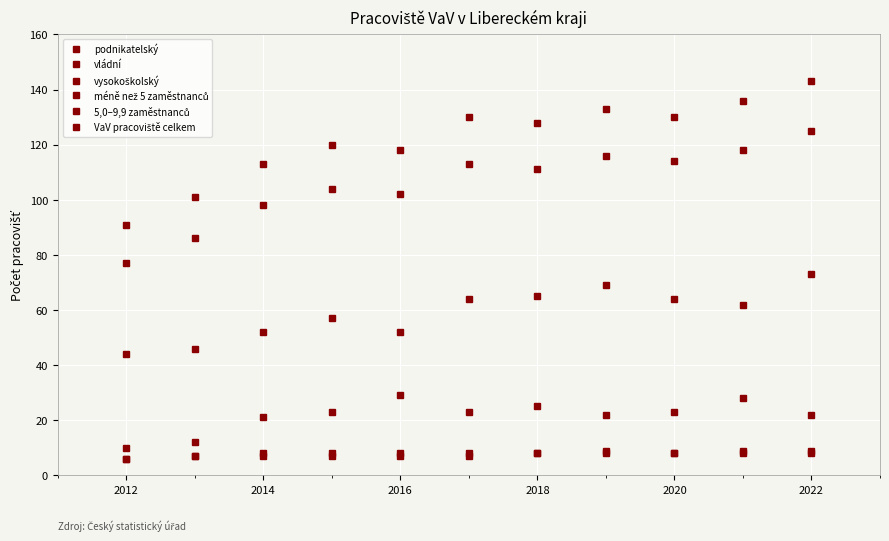

At how many categories does at least one series exceed 86?

11